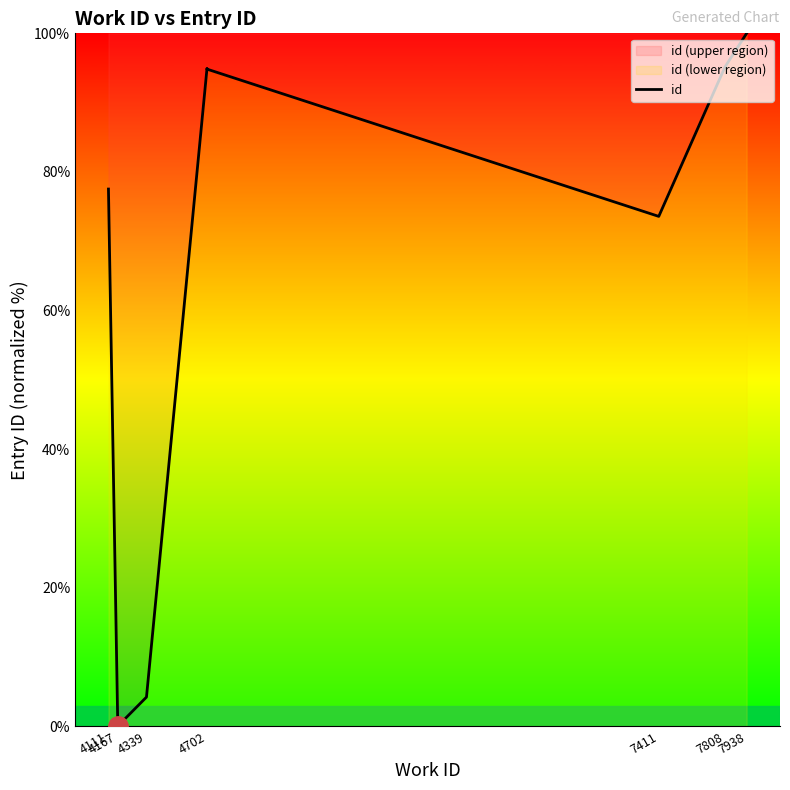

How many points are higher than both their immediate neighbors (excluding endpoints)?

1